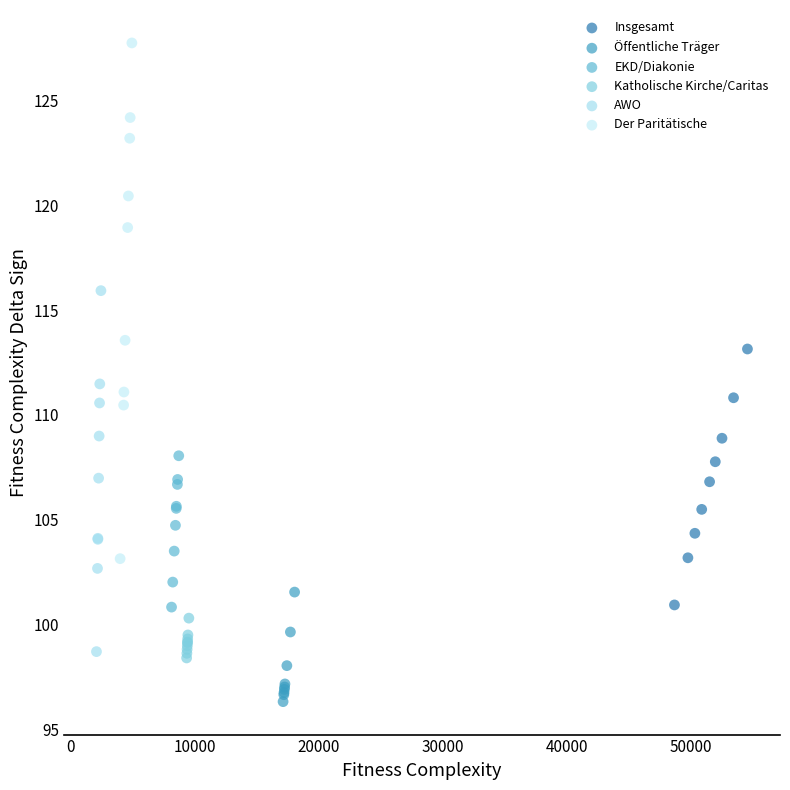

Which series has the largest Y range (max minus min)?

Der Paritätische